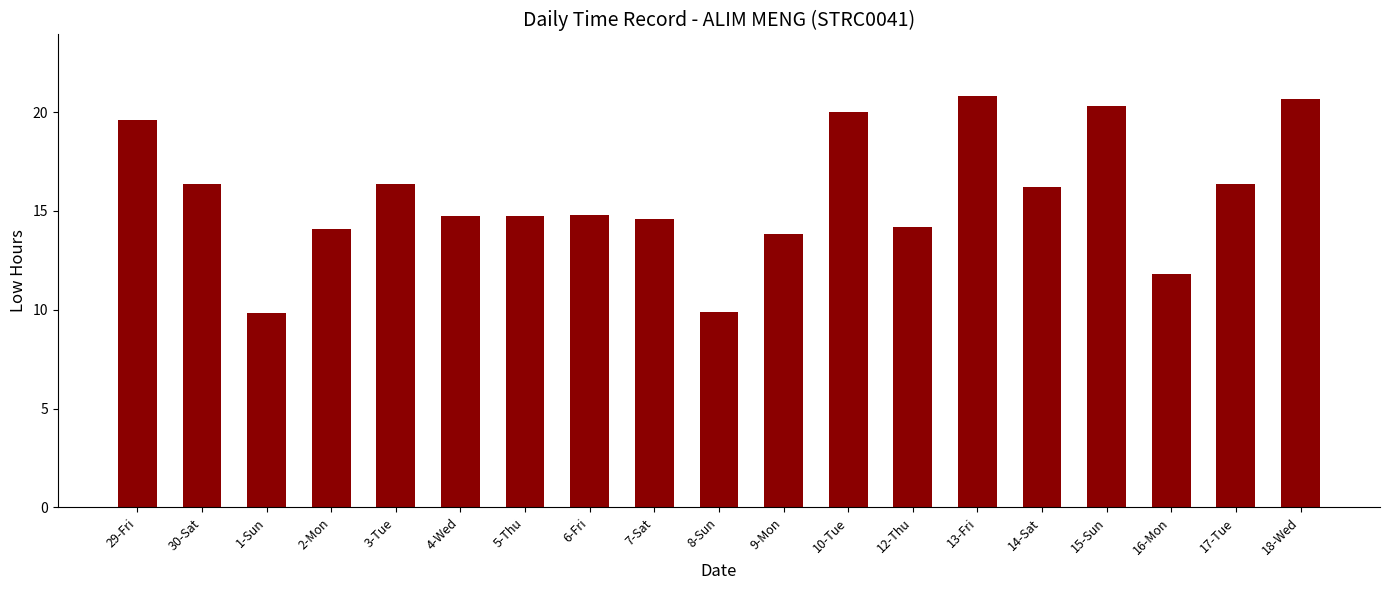

The chart shows a value of 6.4 at 30-Sat. True or false?

False